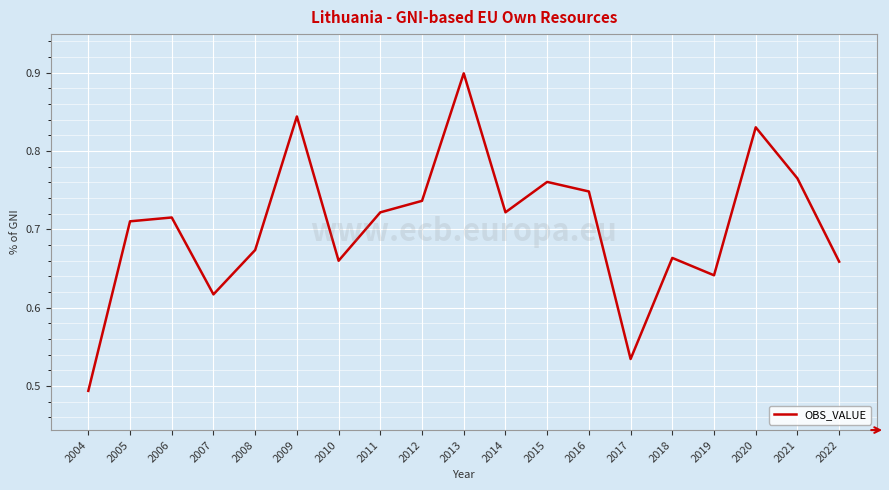

True or false: the data shows 0.9 at 2013.

True